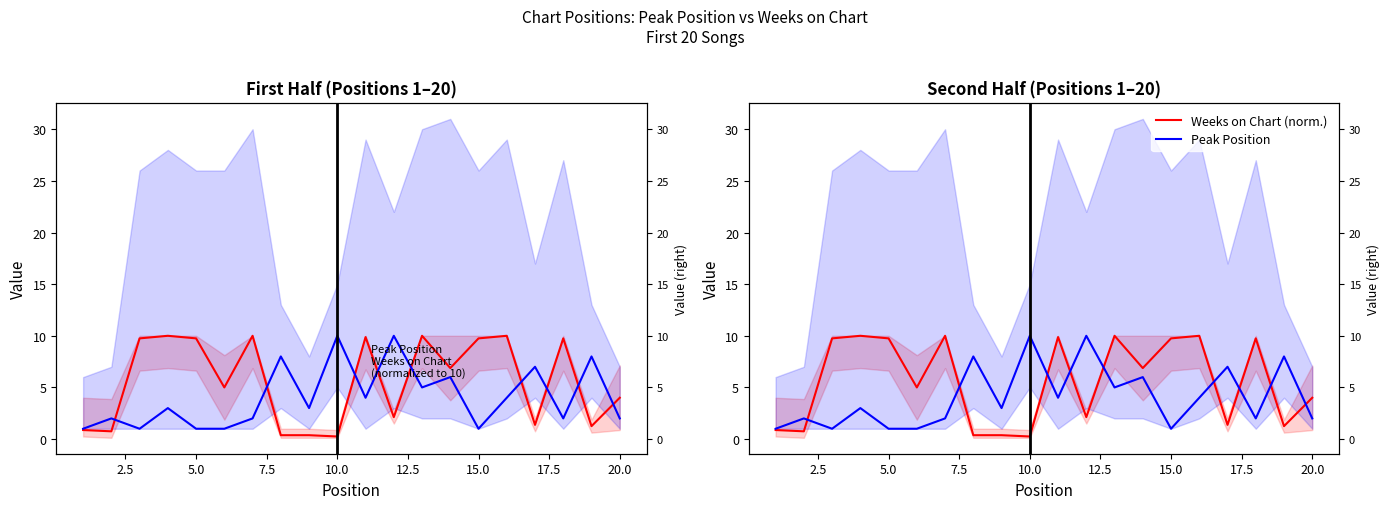

List the series in order of their overall mean, lowest first.

Peak Position, Weeks on Chart (norm.)